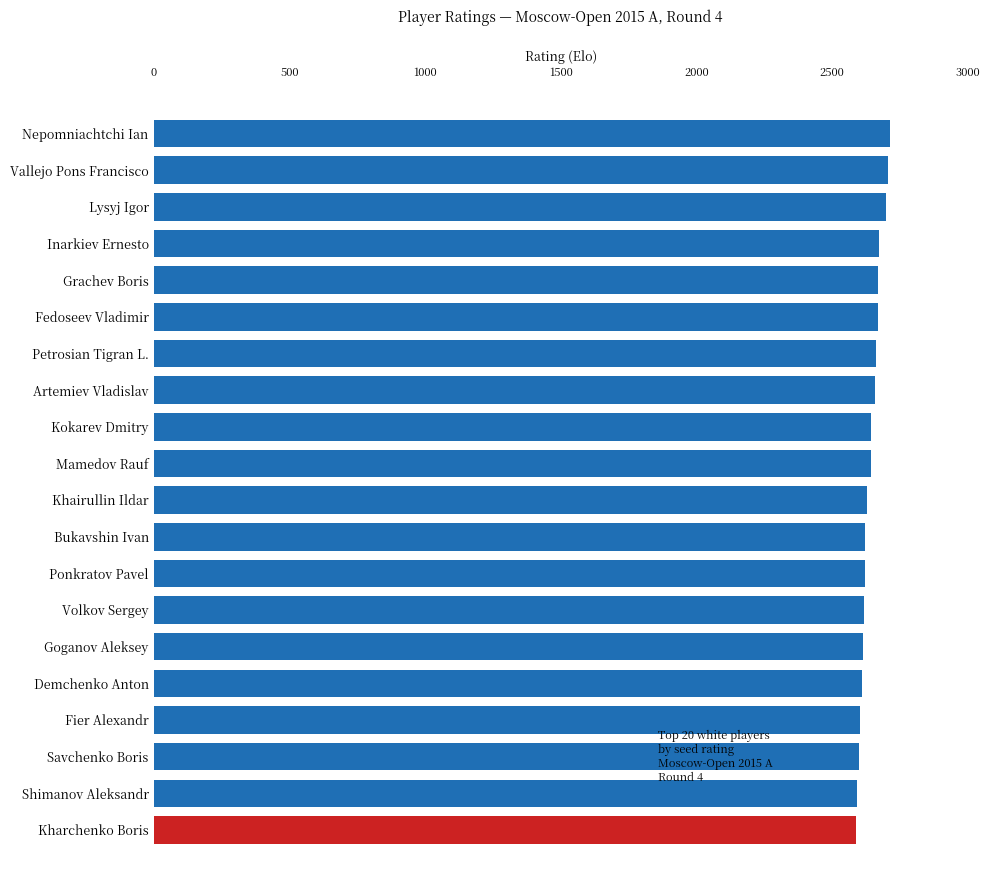

Does the chart contain any negative values?

No